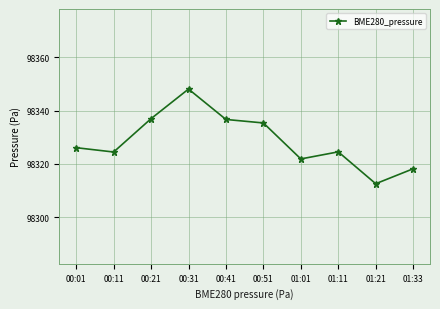

At which category does the chart reach its peak across all series?

00:31